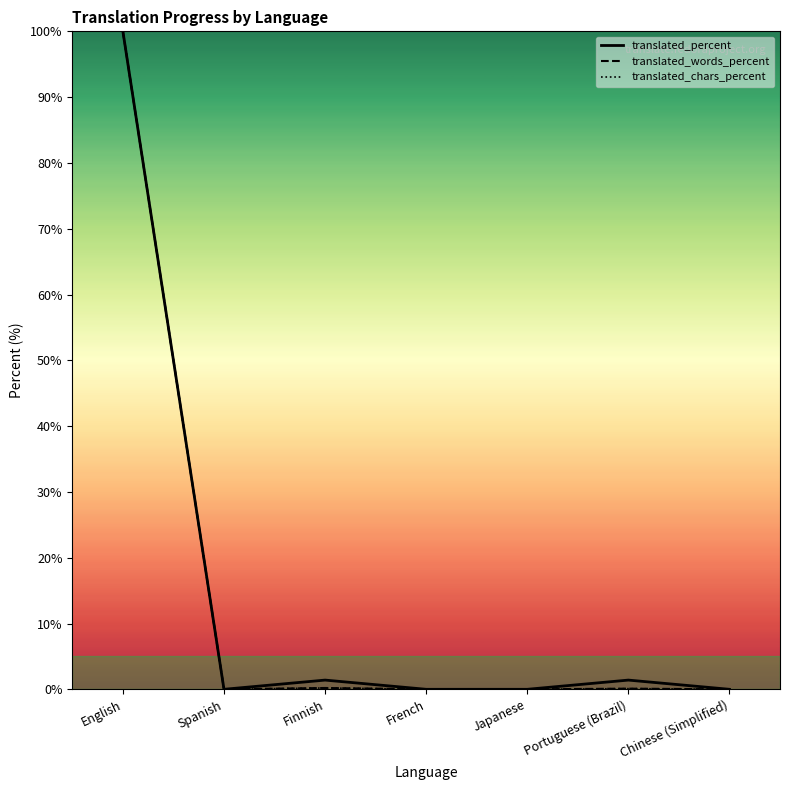

Is this an area chart (filled region under the line)?

No